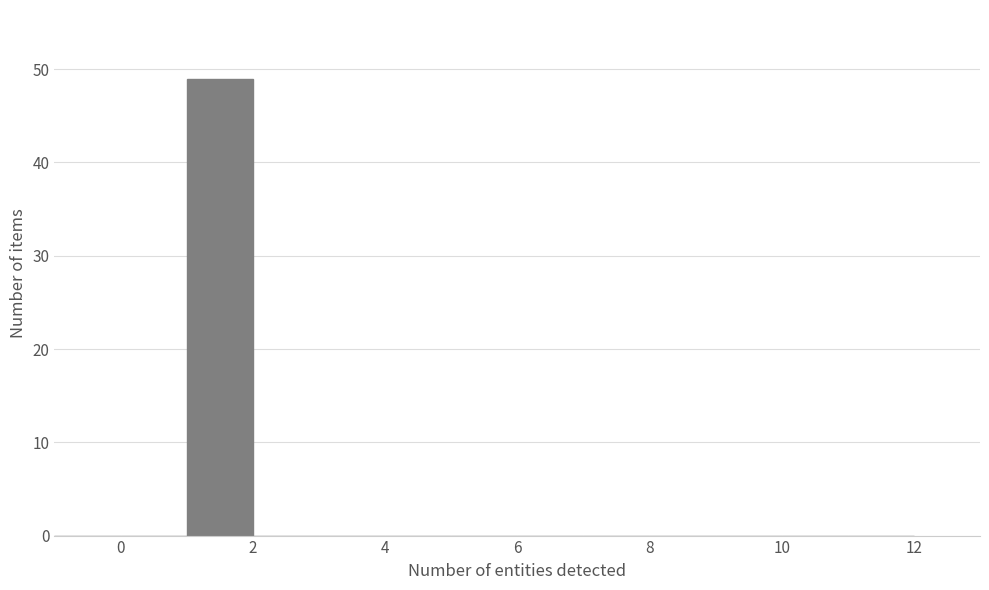

How tall is the bar that spans 1 to 2 on the x-axis? The values are not printed on the chart, so give them approximately, as read against the axis.

49